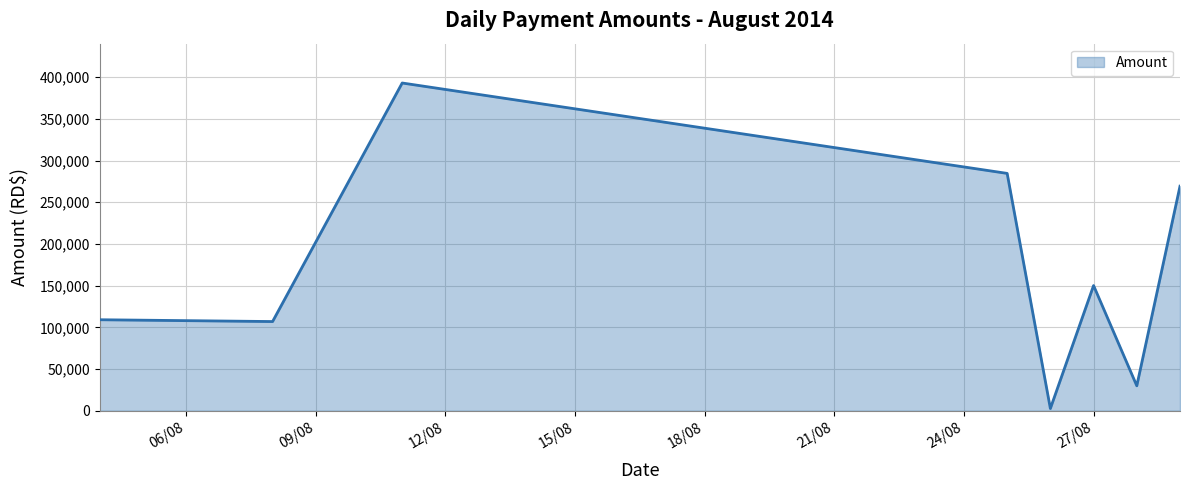

What is the difference between the maximum and minimum values?

390286.7